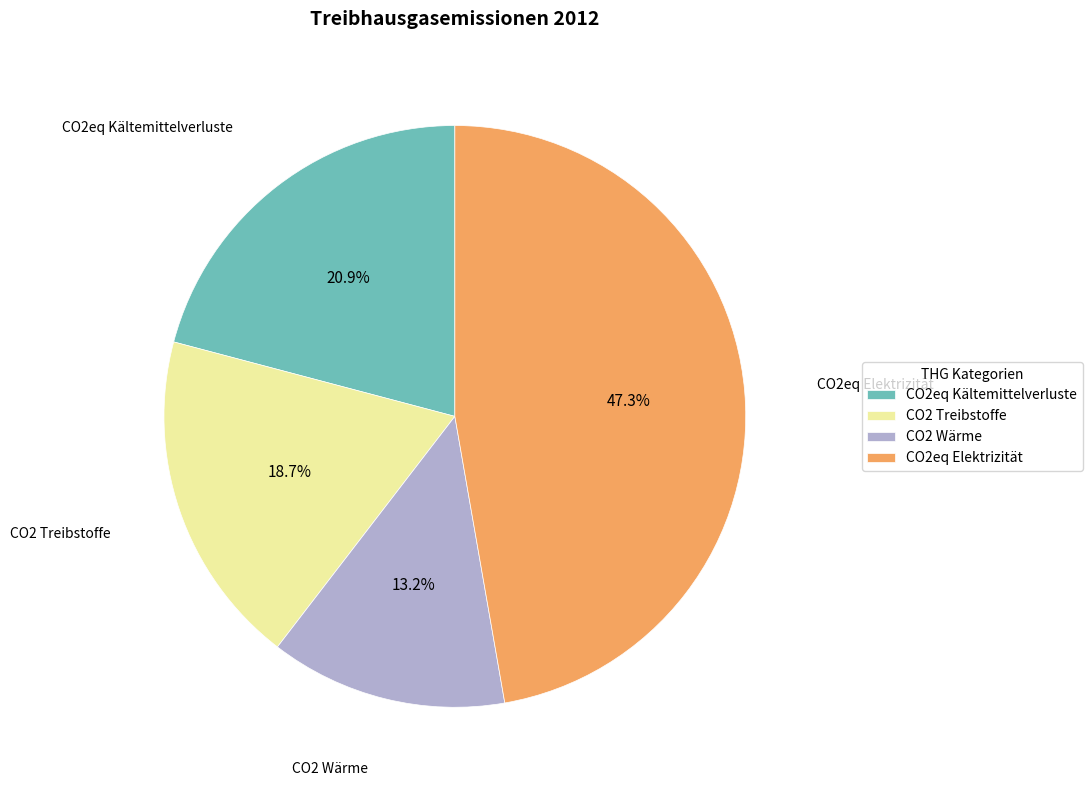

To the nearest percent, what percentage of the pie is CO2eq Kältemittelverluste?

21%